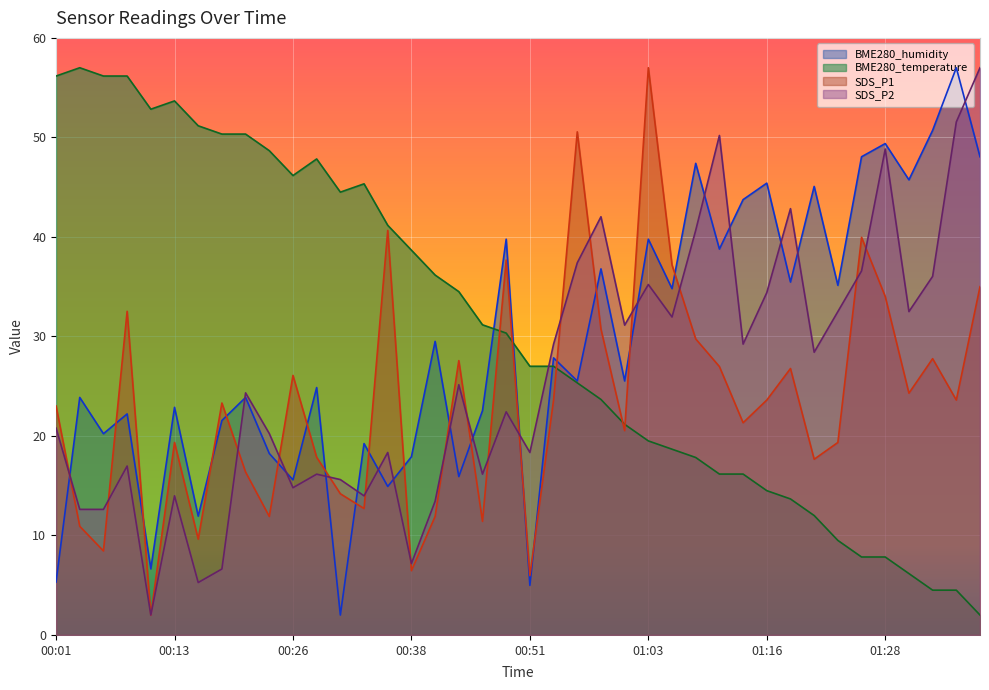

Between 00:23 and 00:08, which is larger?

00:08